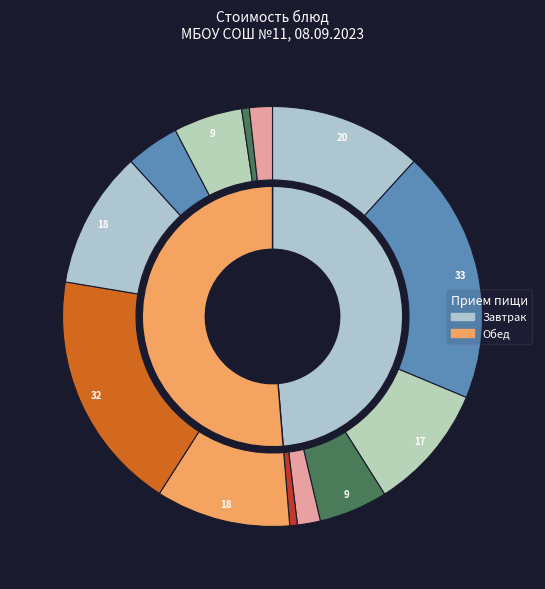

The Батон (обед) slice represents 6% of the pie. True or false?

False